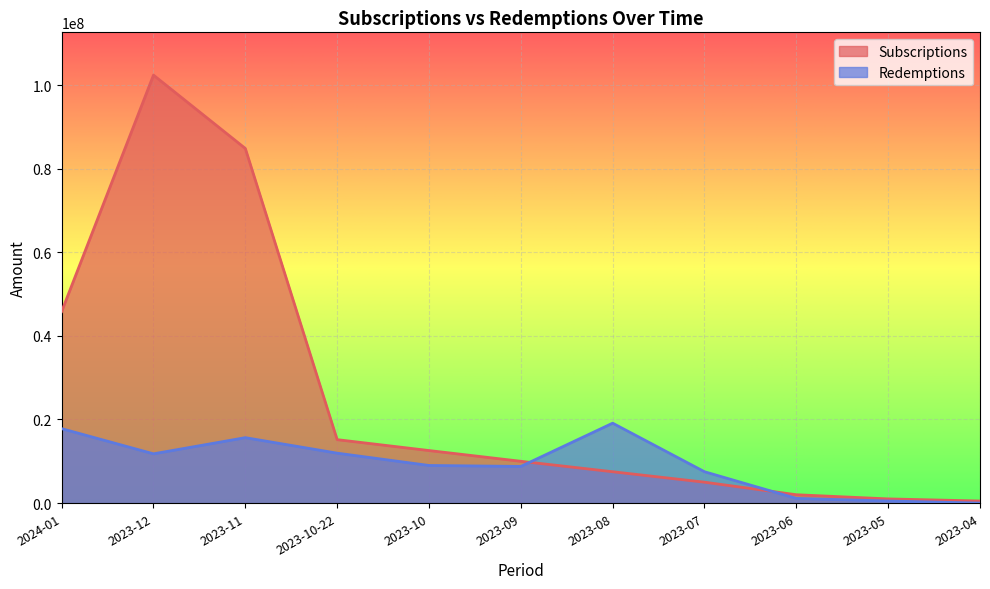

At which label does Subscriptions first exceed 10000000?

2024-01